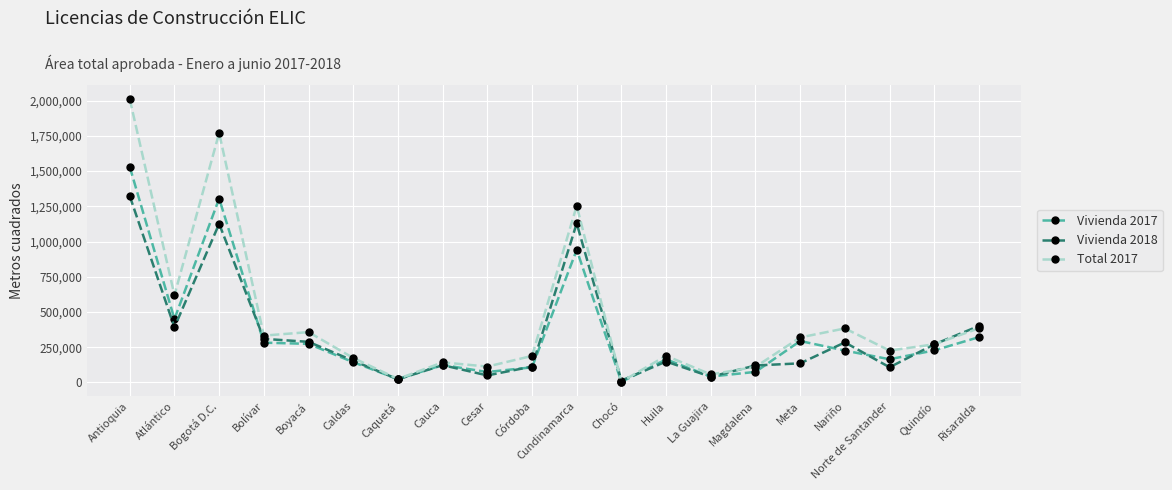

In Total 2017, how many points are lower than both neighbors (excluding endpoints)?

7